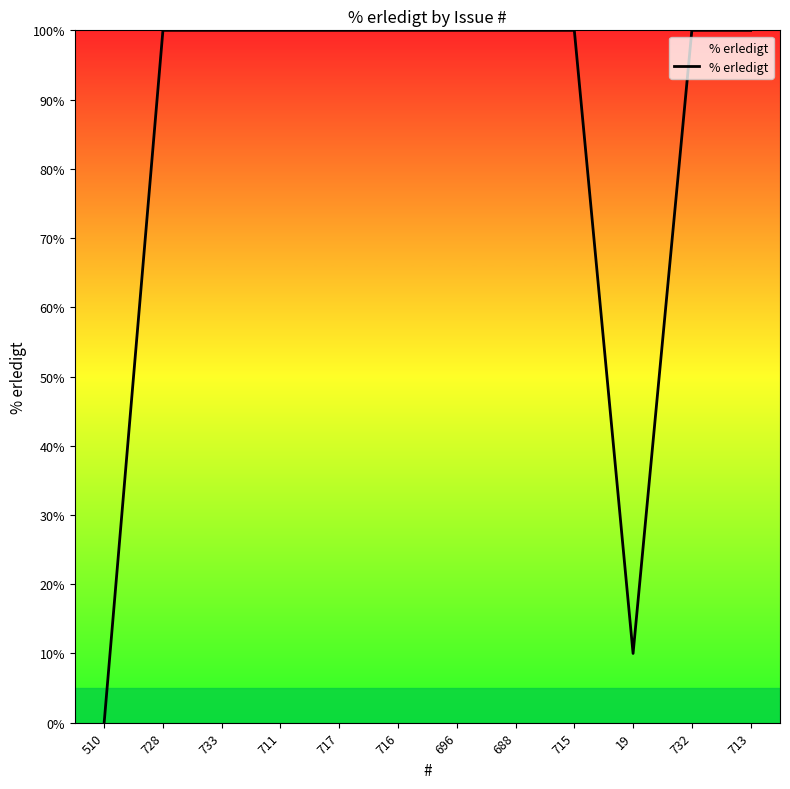

What is the ratio of the value at 717 to the value at 711?

1.0